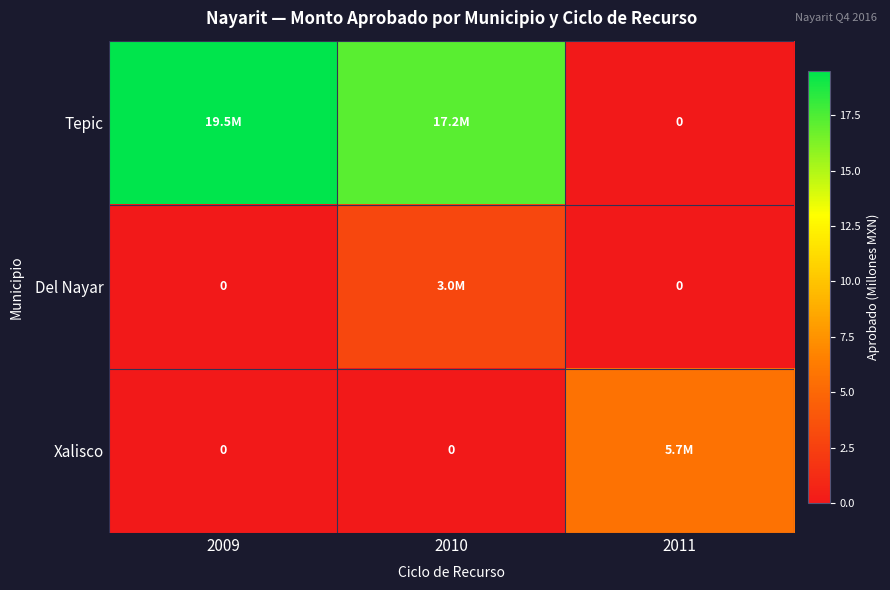

What is the highest value of the Xalisco series?

5.7